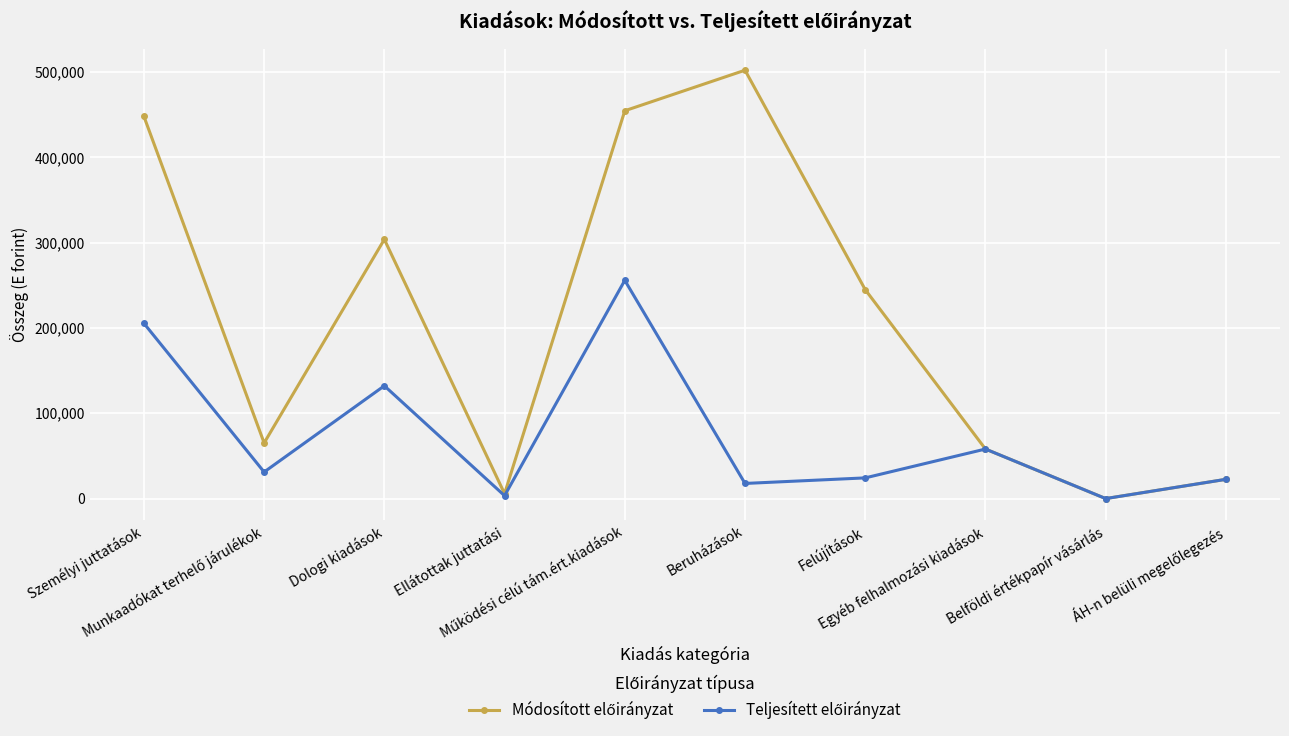

At how many categories does at least one series exceed 415890?

3